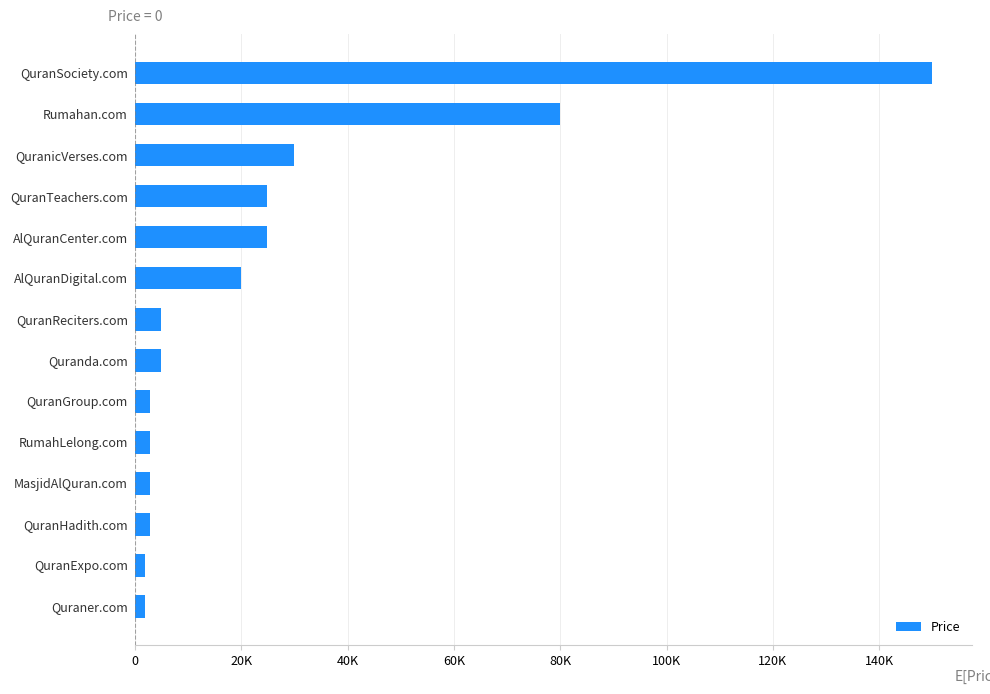

What is the difference between the maximum and minimum values?

148000